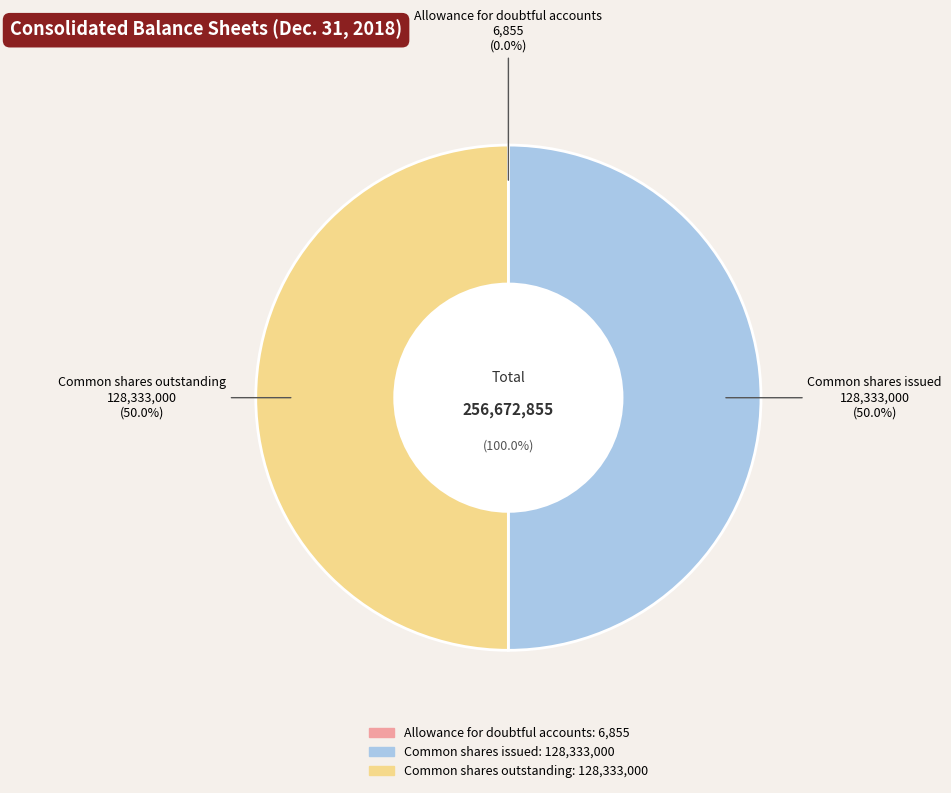

What is the total percentage of Allowance for doubtful accounts and Common shares issued?

50.0%